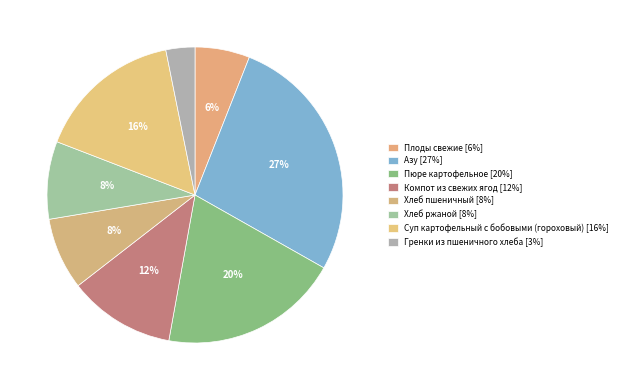

To the nearest percent, what is the combined percentage of Хлеб пшеничный and Хлеб ржаной?

16%